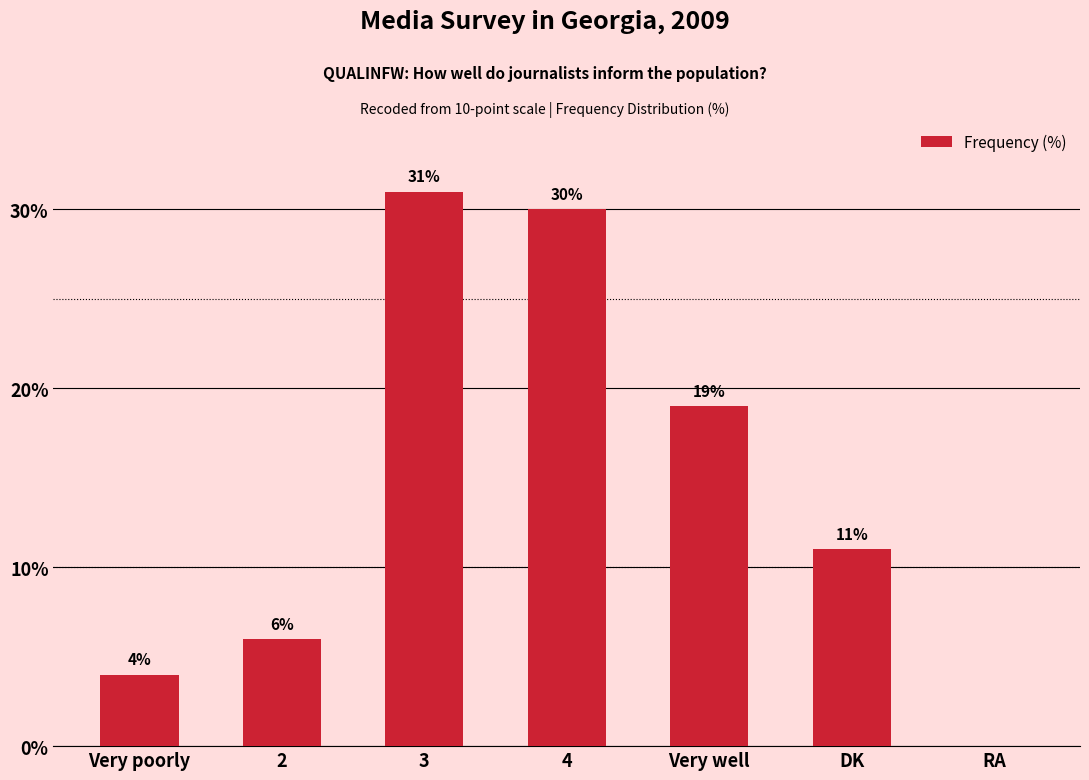

True or false: the data shows 0 at RA.

True